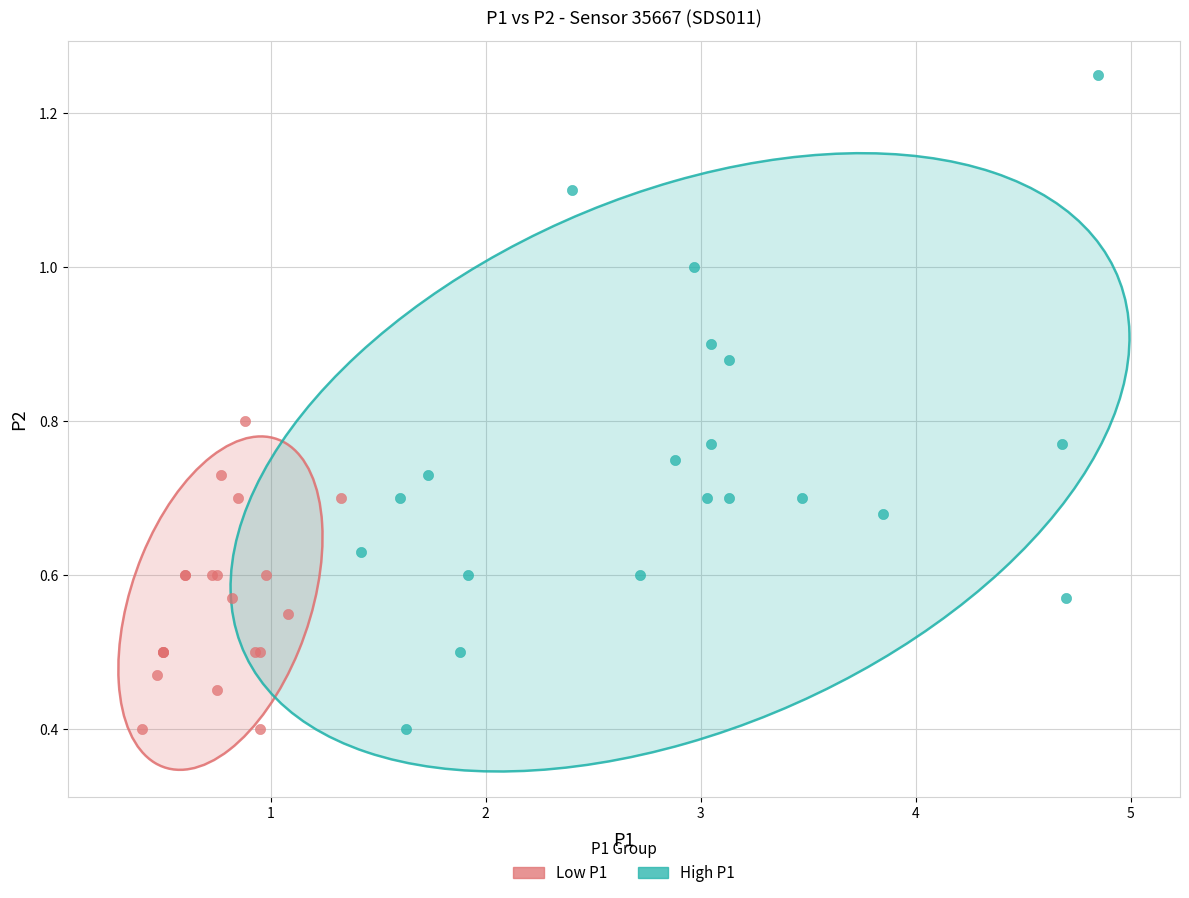

Which series has the largest Y range (max minus min)?

High P1